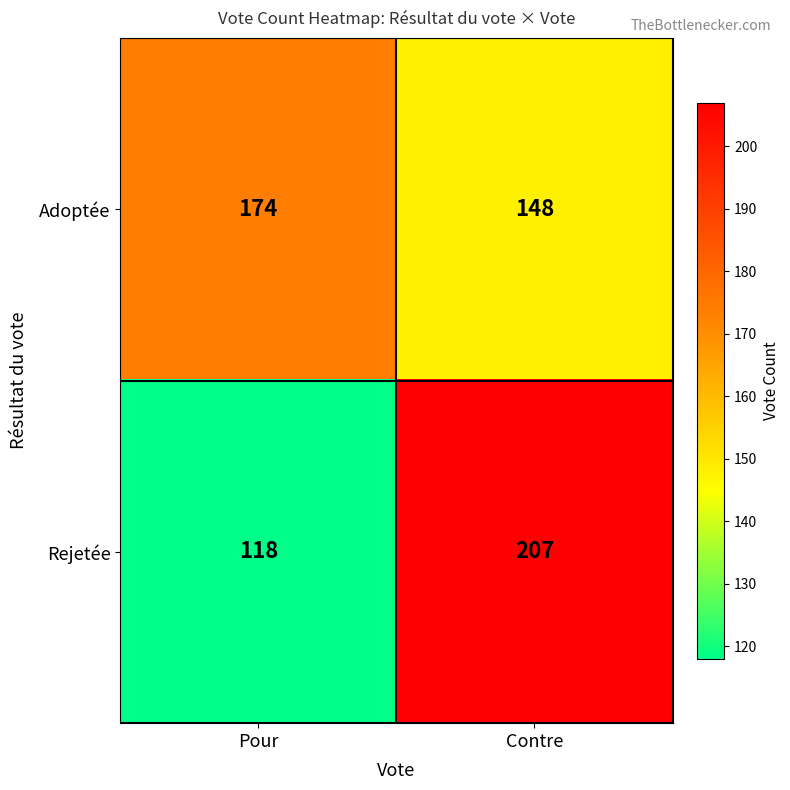

What is the total value across all series at Pour?

292